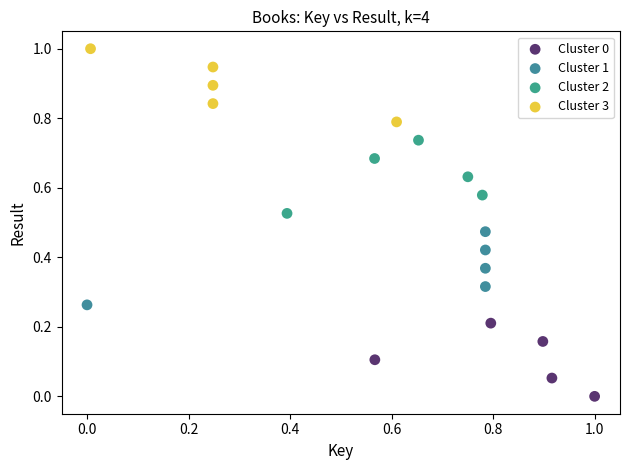

What are all the series names shown in the legend?

Cluster 0, Cluster 1, Cluster 2, Cluster 3